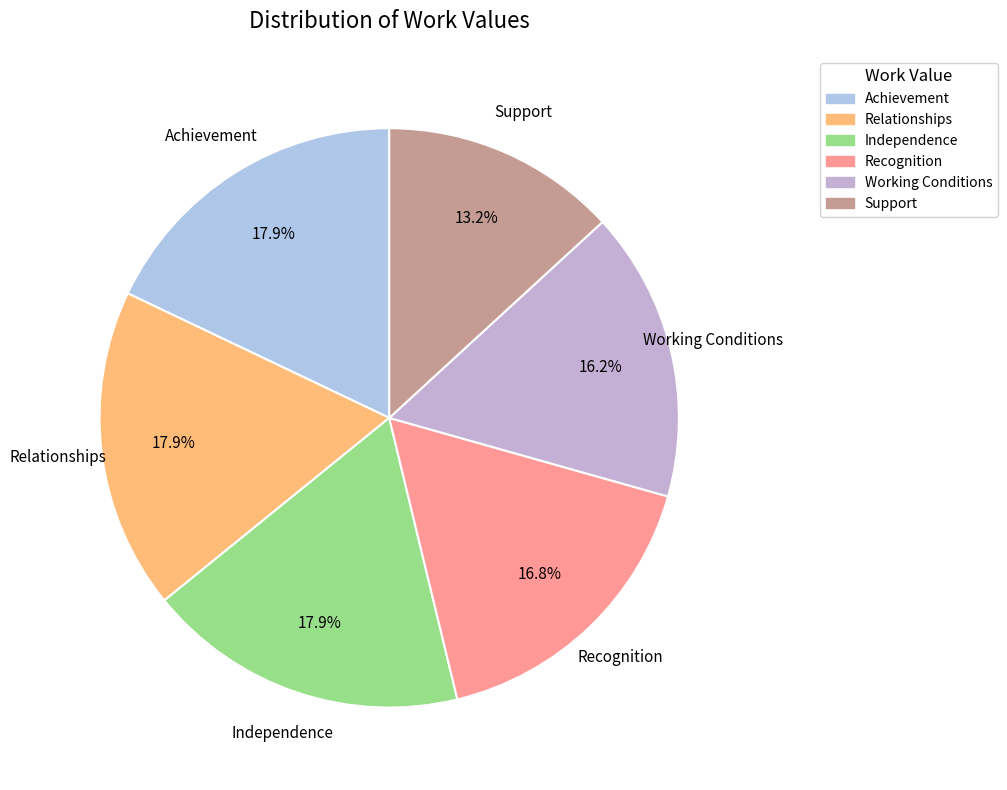

Approximately how many times larger is the value at Relationships compared to Recognition?

1.1